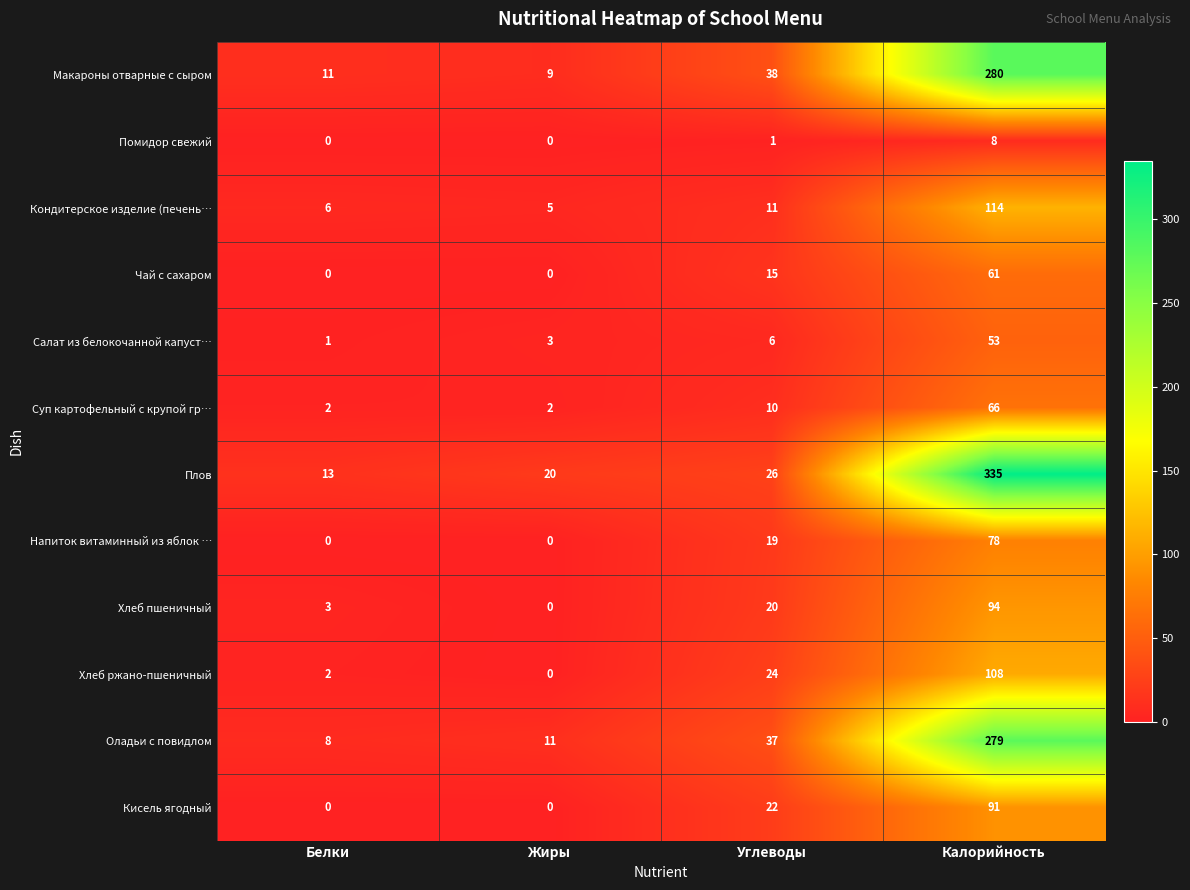

What is the difference between the maximum and second lowest values in the Напиток витаминный из яблок … series?

78